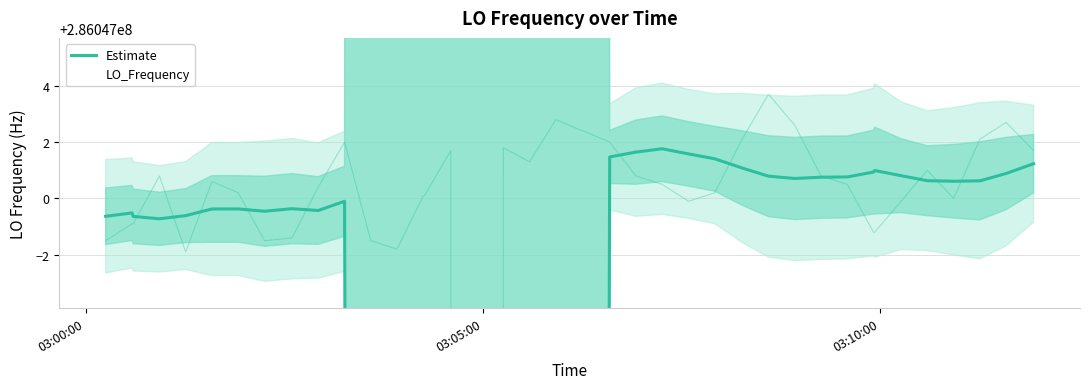

The value at 22 is 450058789.6. True or false?

False